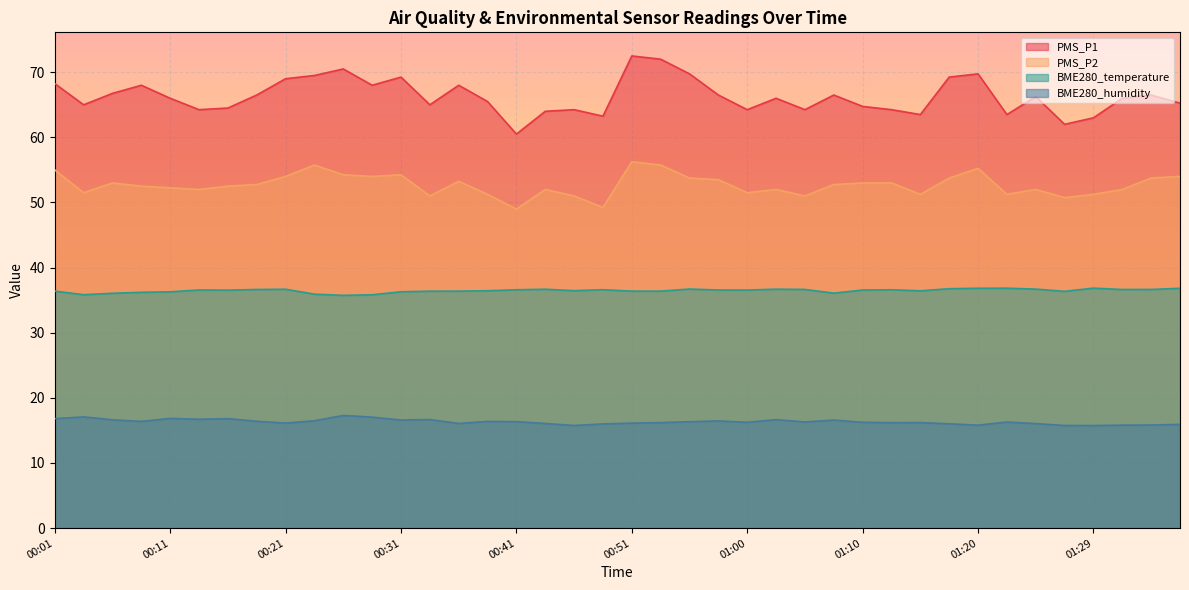

Where is the first local maximum for PMS_P2?

00:06